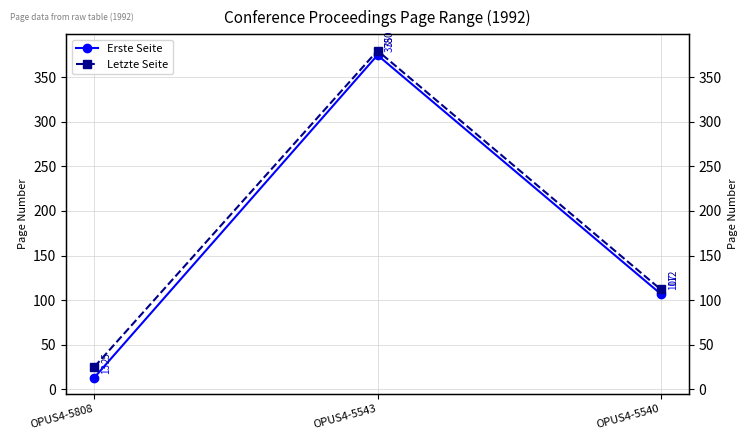

What is the sum of the Letzte Seite values at OPUS4-5808 and OPUS4-5540?

137